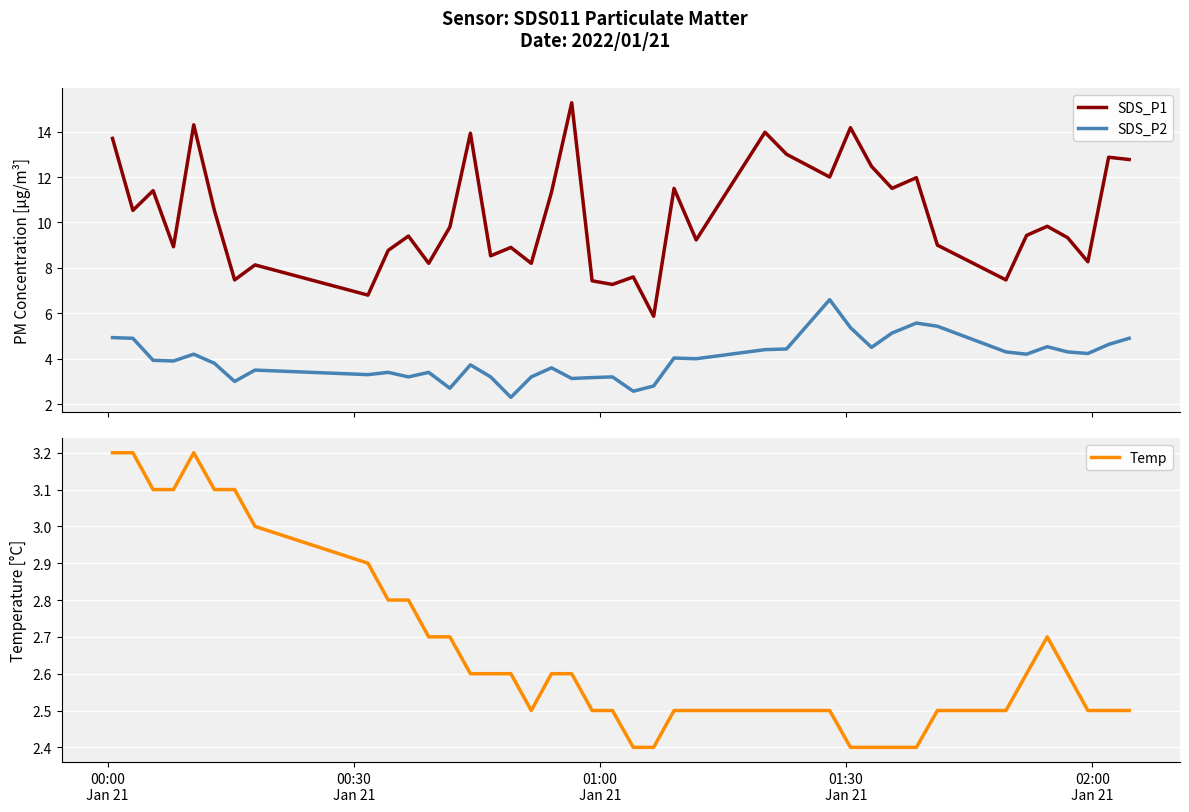

True or false: SDS_P1 and SDS_P2 intersect in this chart.

False